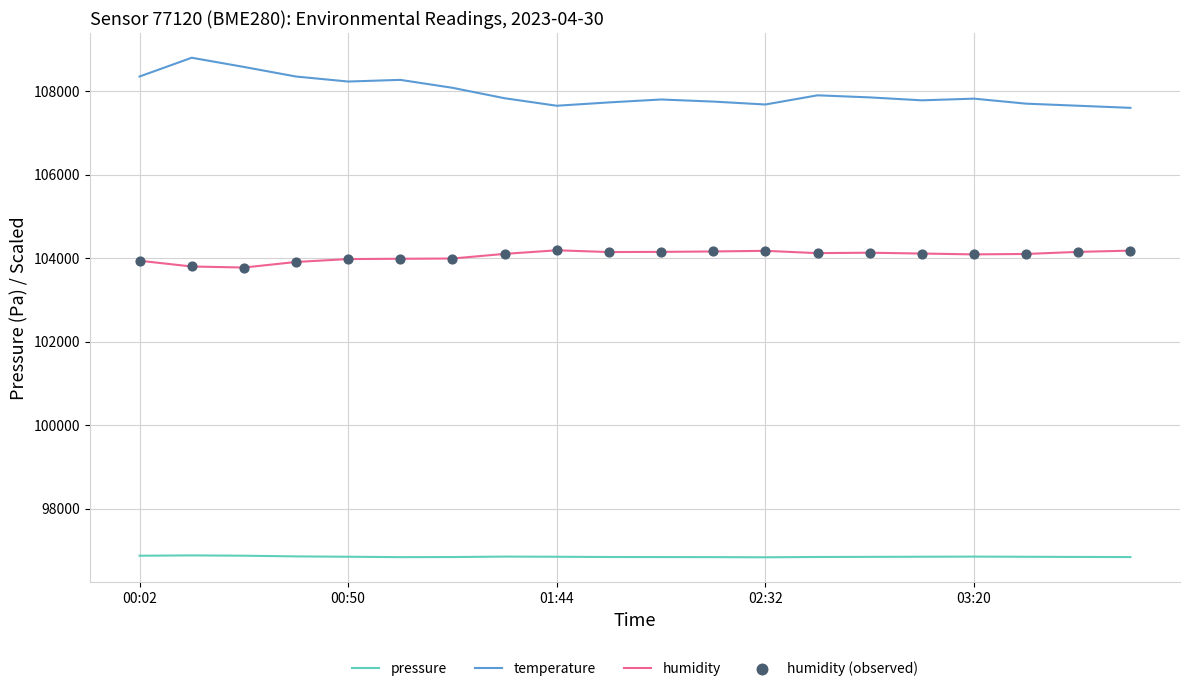

Which series has the largest total across all categories?

temperature